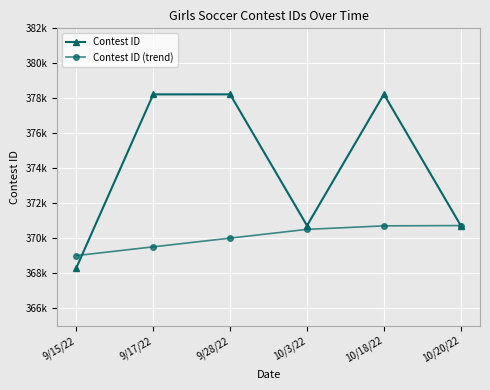

At which label is Contest ID closest to 373267?

10/20/22